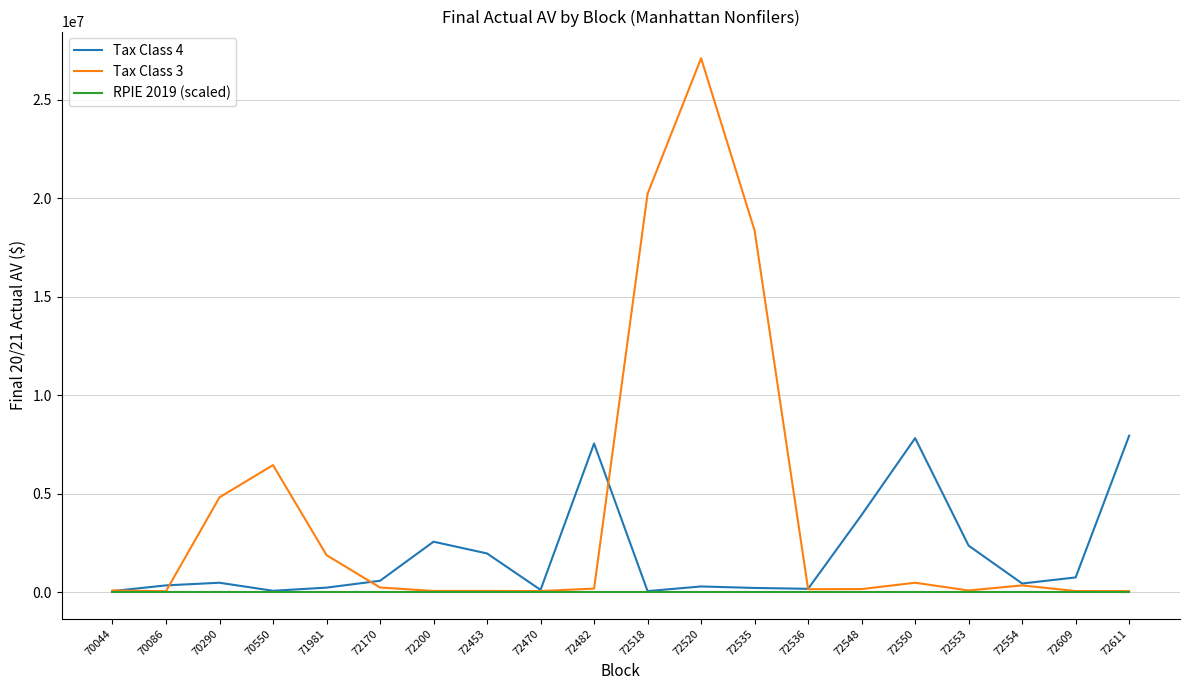

What is the approximate value of Tax Class 4 at 72518?

47250.0